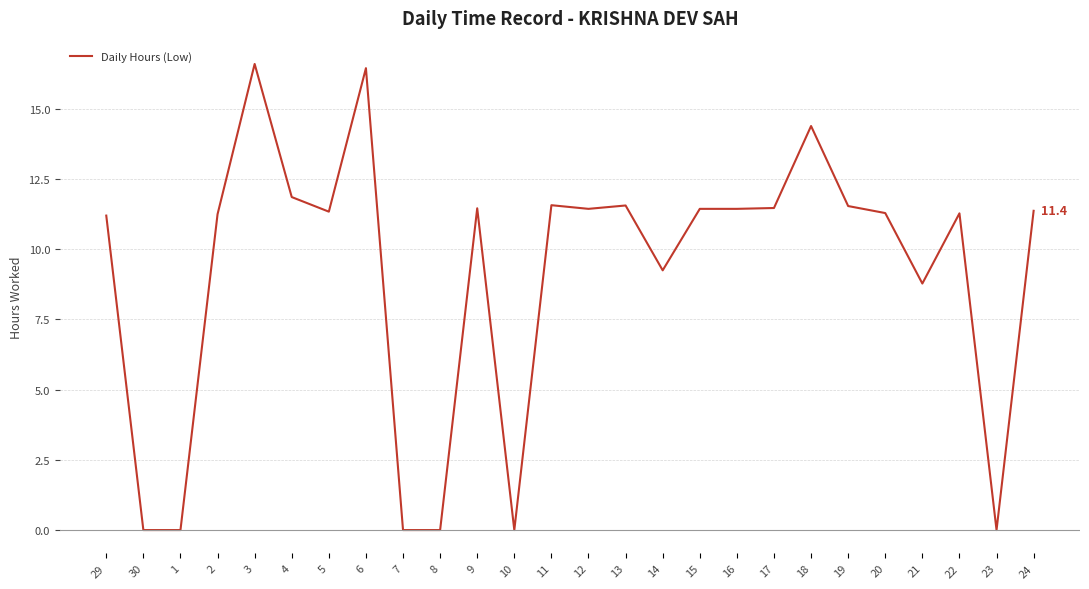

What is the difference between the maximum and minimum values?

16.6